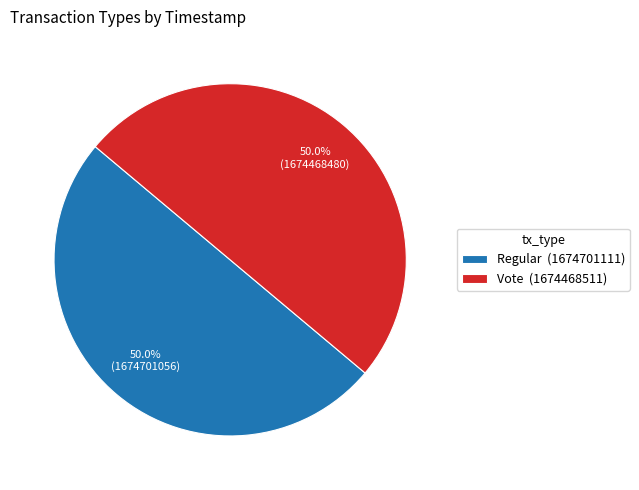

How many slices are in this pie chart?

2